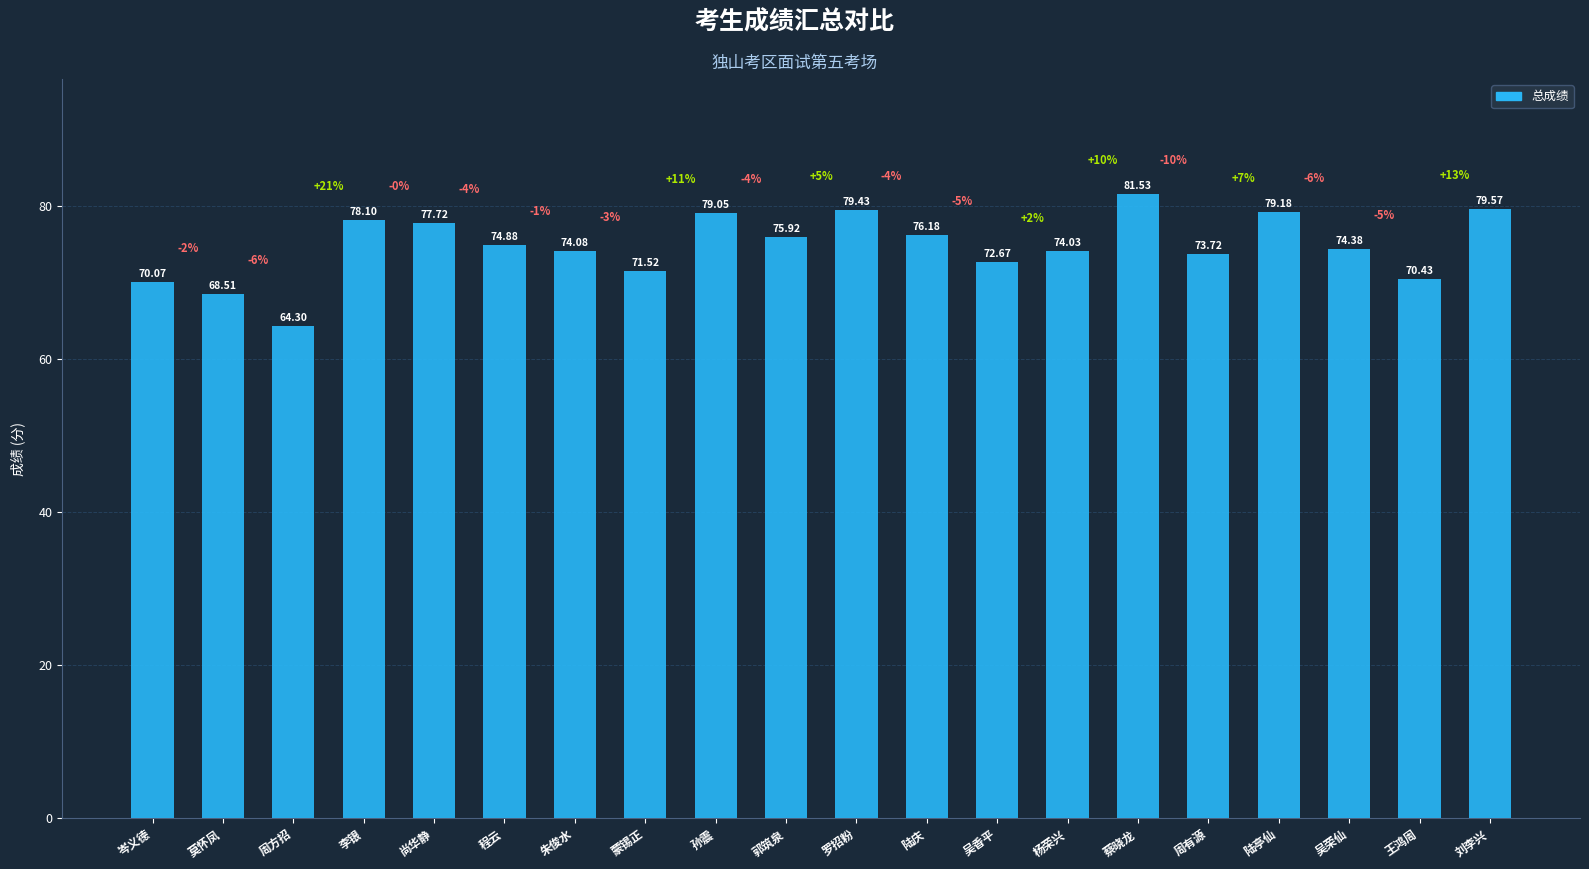

How many values exceed 74?

13